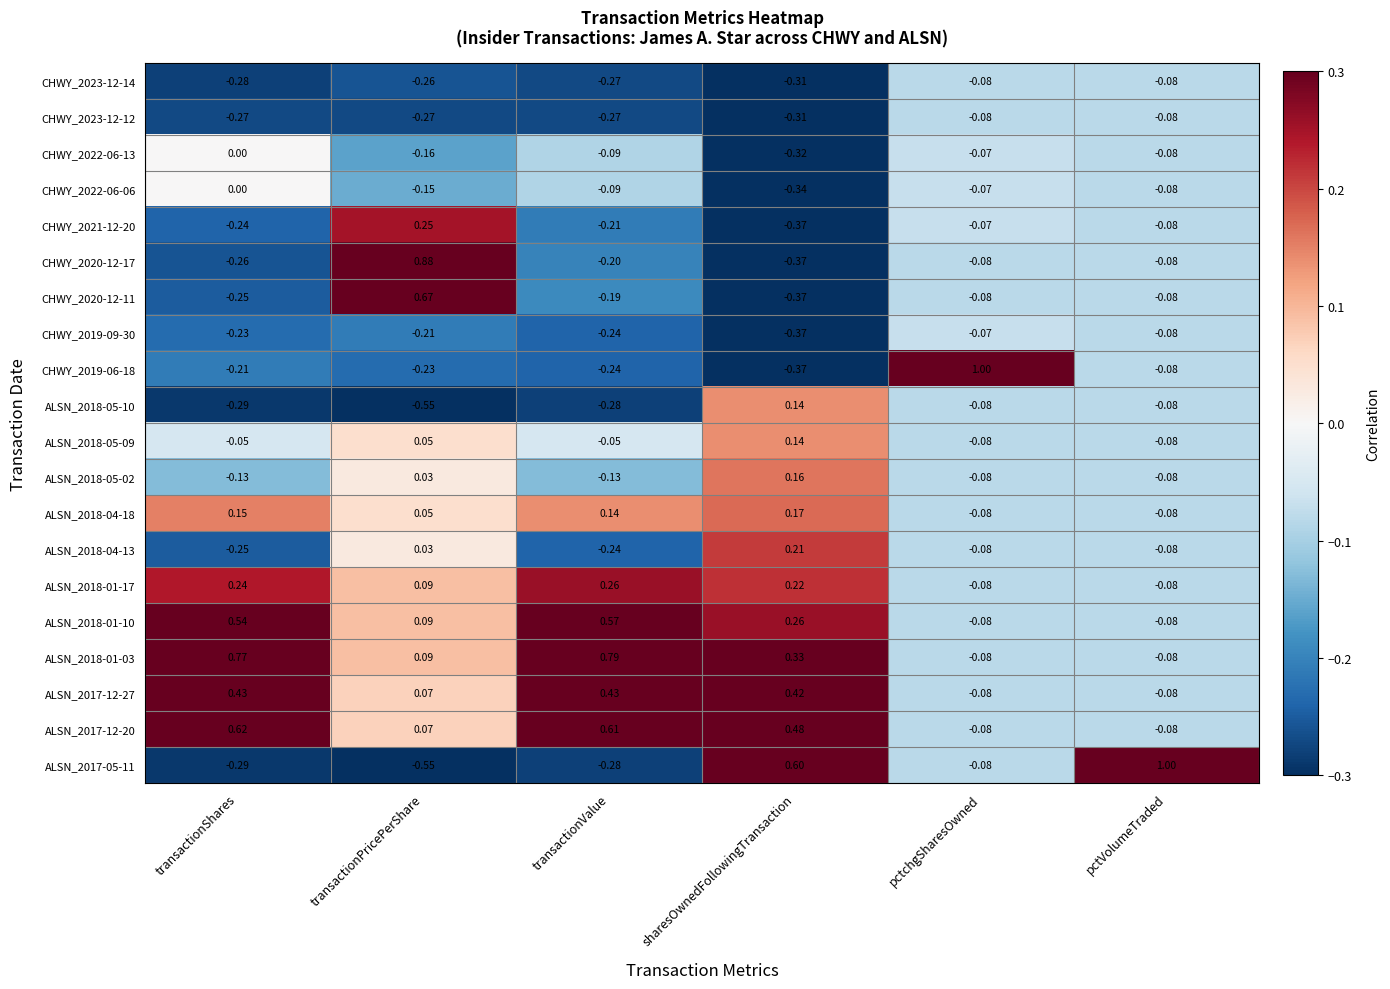

At which category does the chart reach its minimum across all series?

transactionPricePerShare